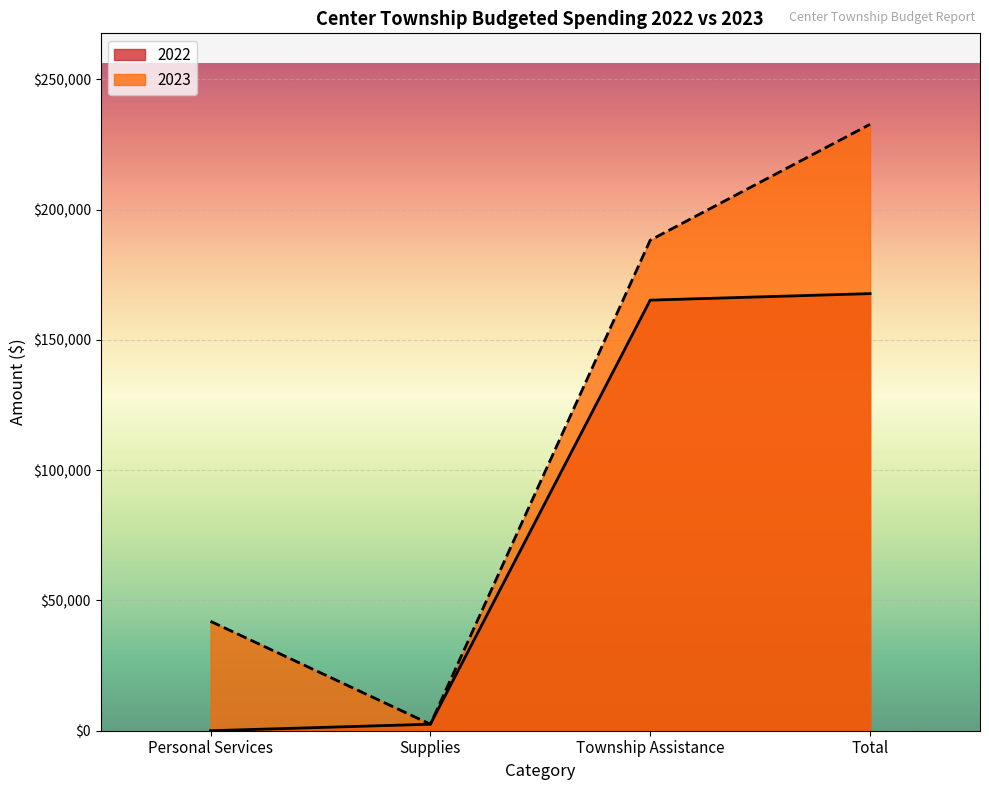

The 2023 series shows 98121 at Township Assistance. True or false?

False